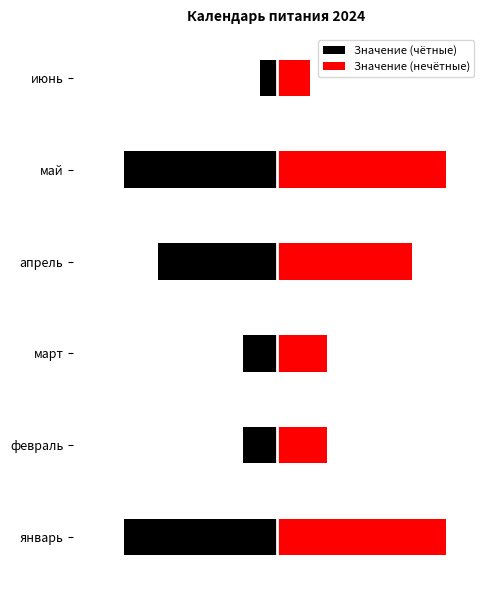

Reading left to right, what are all the values shown in this chart?

Значение (чётные): -9	-2	-2	-7	-9	-1
Значение (нечётные): 10	3	3	8	10	2